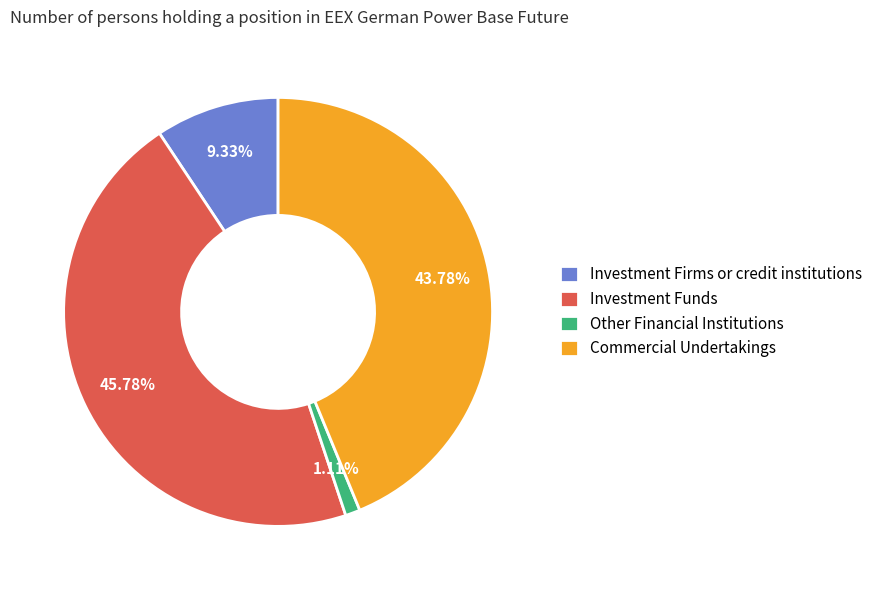

Is it true that Commercial Undertakings is 44% of the pie?

True